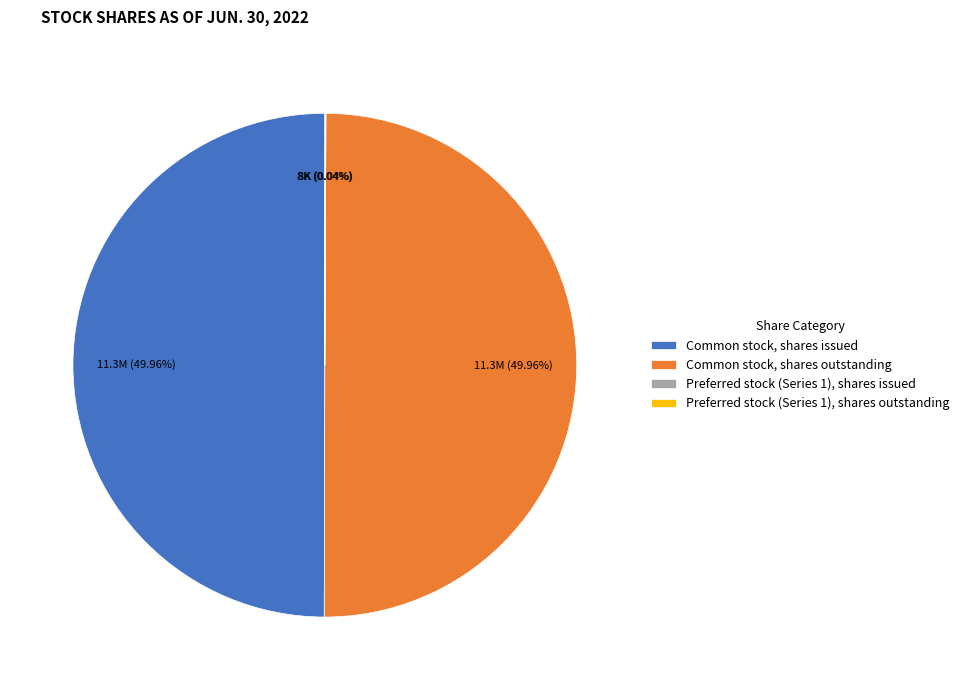

Combined, do Common stock, shares issued and Common stock, shares outstanding account for over 50%?

Yes